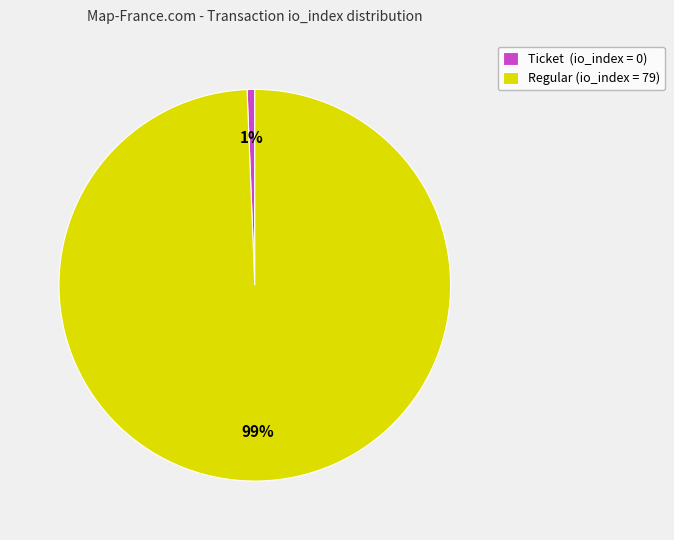

To the nearest percent, what is the combined percentage of Ticket (io_index = 0) and Regular (io_index = 79)?

100%